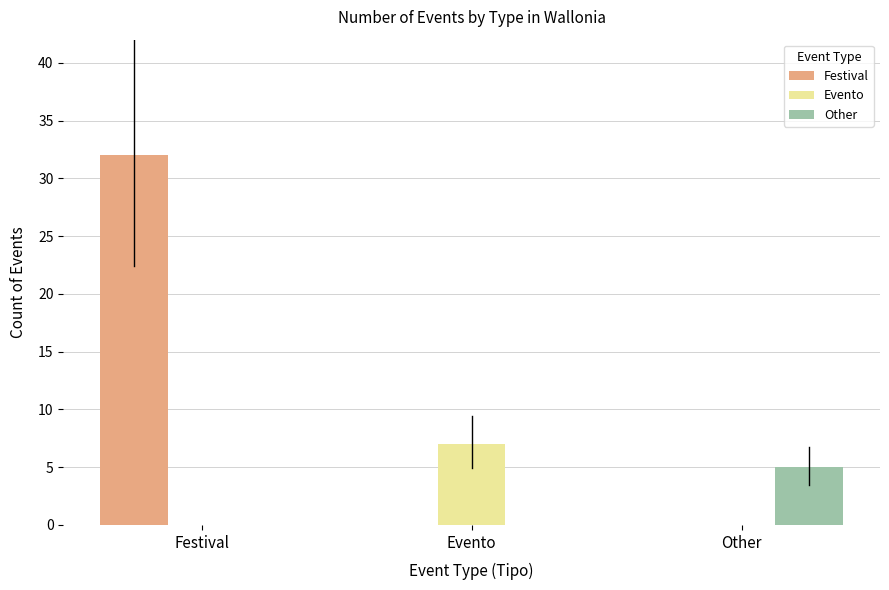

The Other series shows 5 at Other. True or false?

True